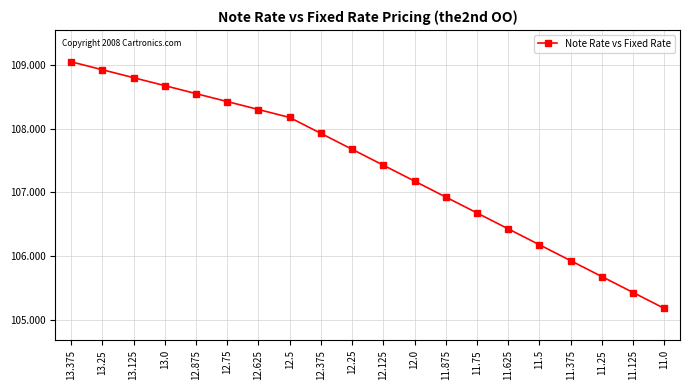

What is the change in value from 11.75 to 11.5?

-0.5